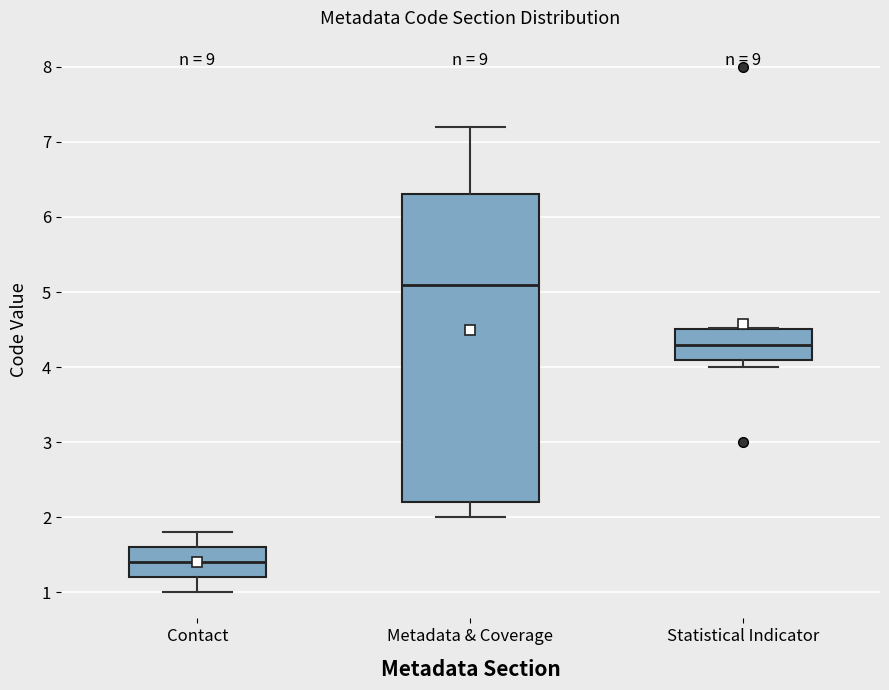

Which box is the tallest, from its lower edge to its upper edge?

Metadata & Coverage